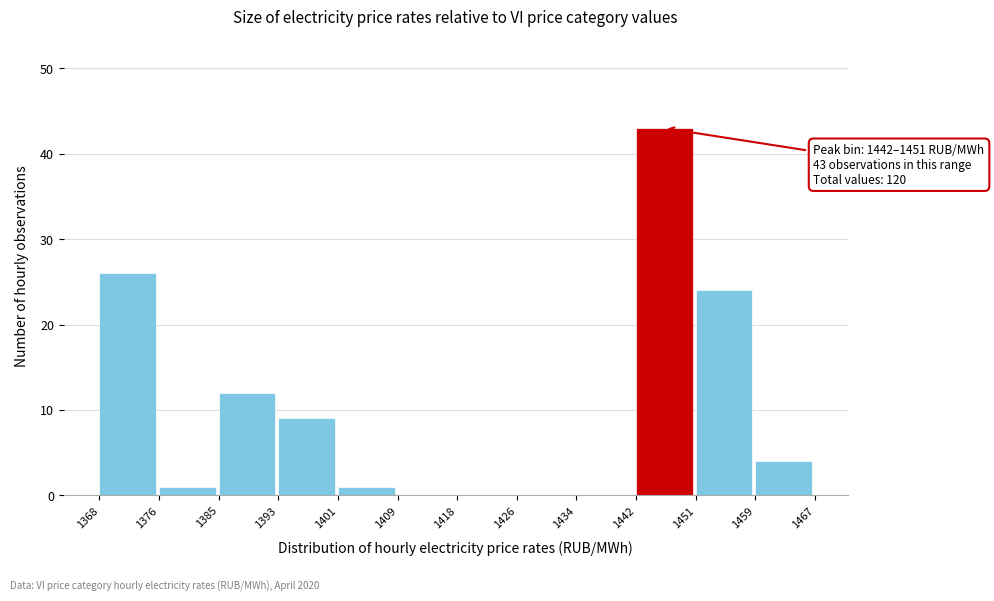

Over which range of the x-axis is the bar tallest?

1442 to 1451